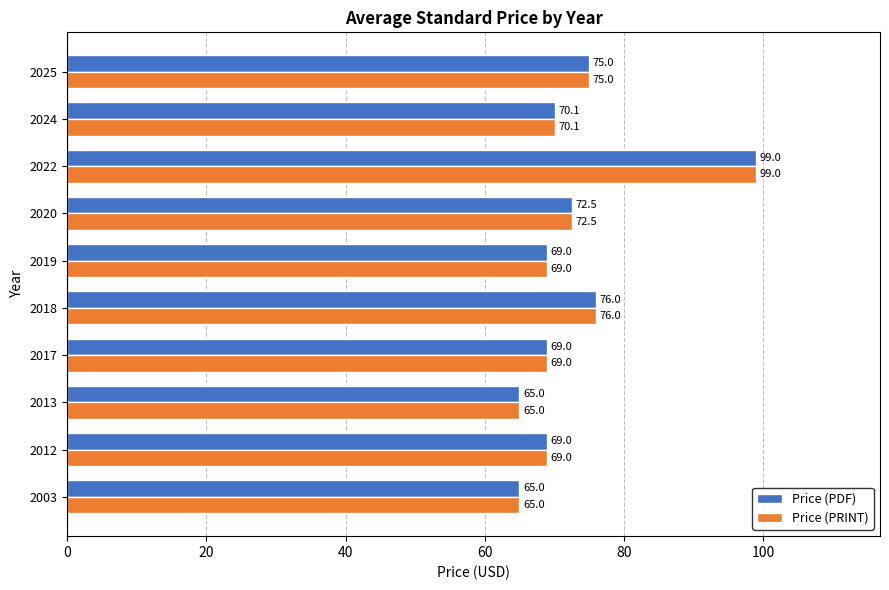

At which label is Price (PDF) closest to 82?

2018